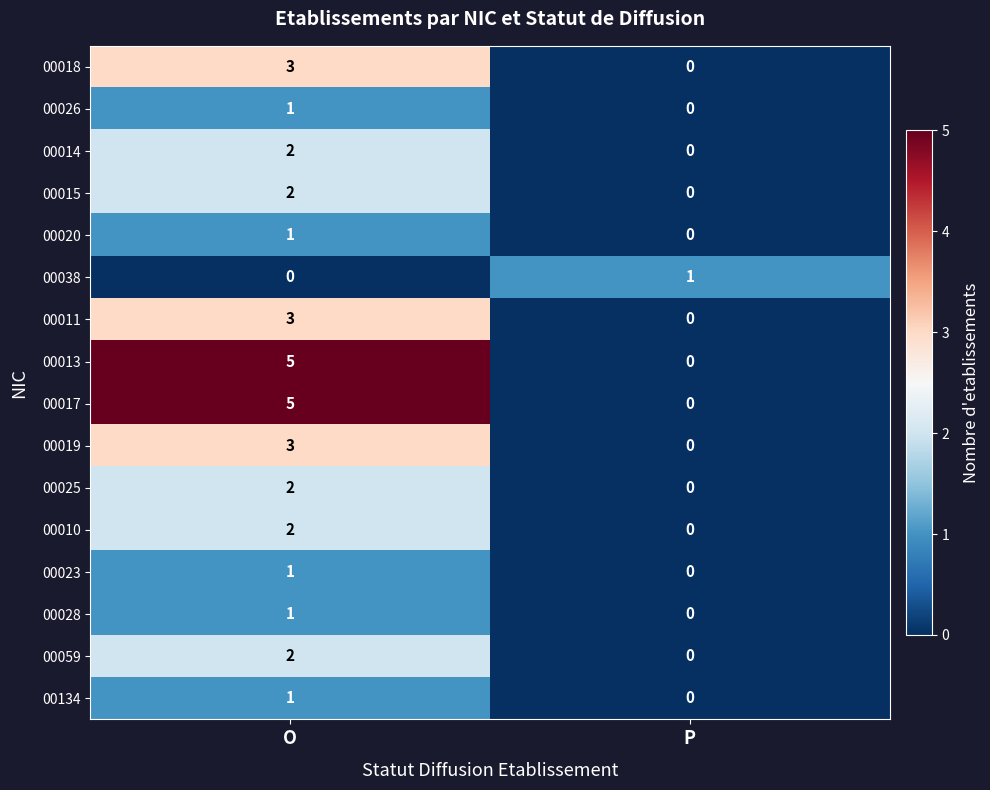

Where is 00013 nearest to the value 2?

P